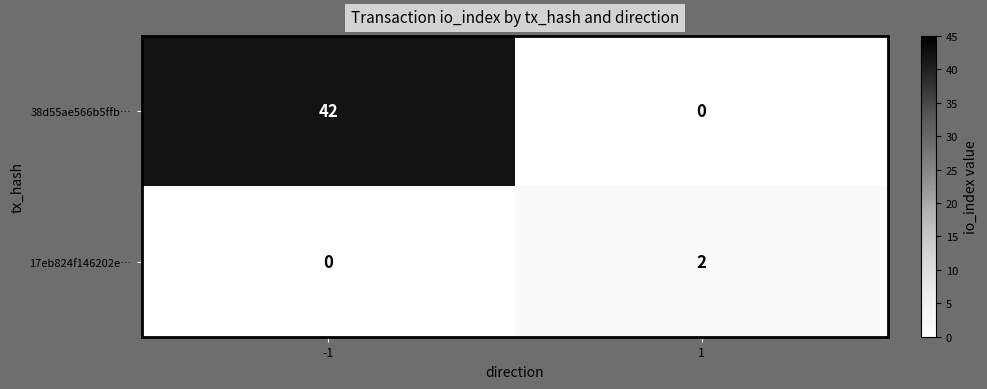

Which series has the largest range (max minus min)?

38d55ae566b5ffb…